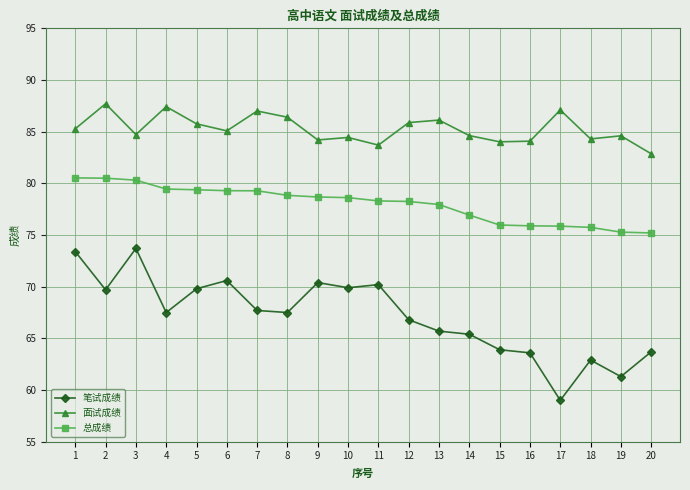

Which series has the largest total across all categories?

面试成绩